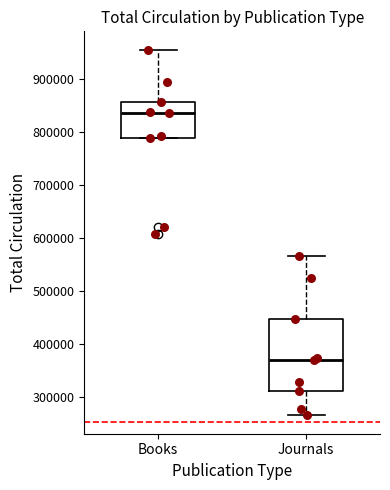

Where does the upper whisker of the box for Books end on the y-axis? The values are not printed on the chart, so give them approximately, as read against the axis.

960000